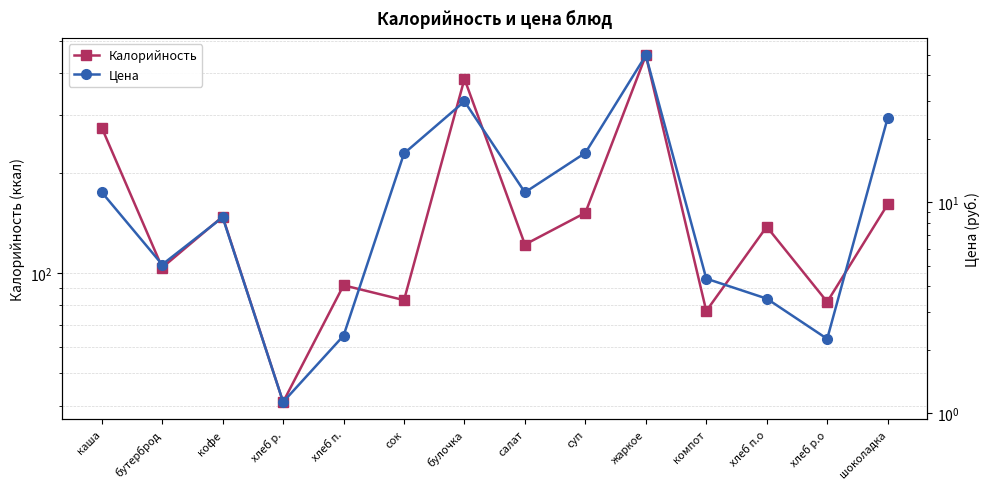

Which series has the widest spread of values?

Калорийность